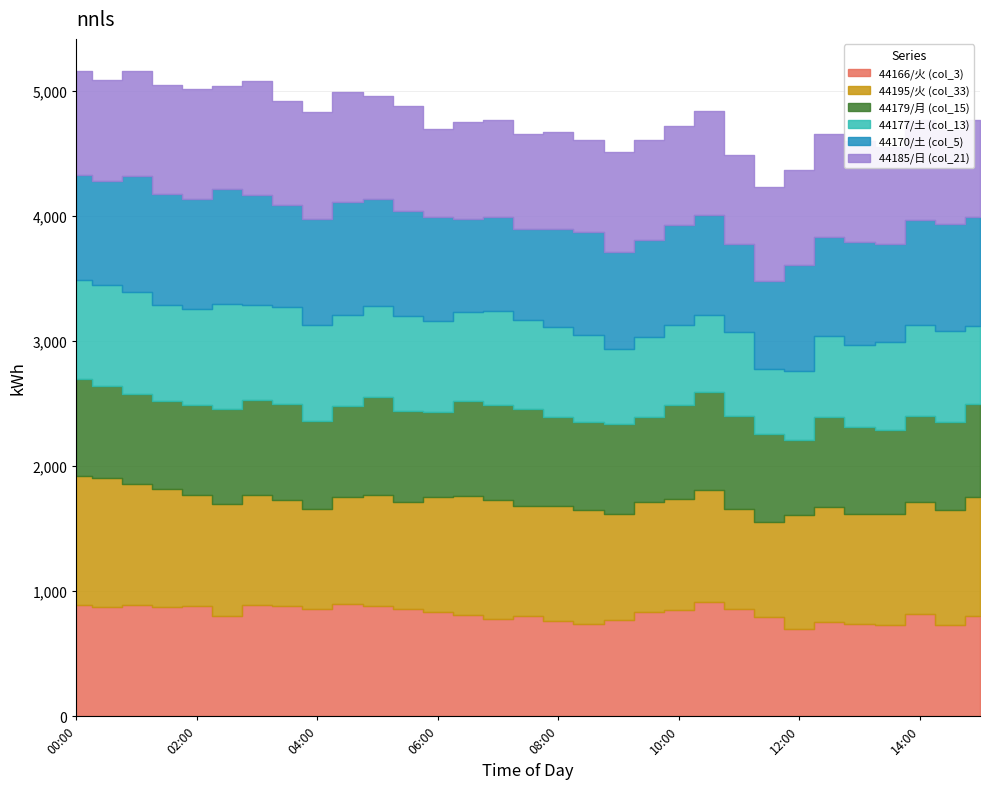

What position from the right is 14:30?

2